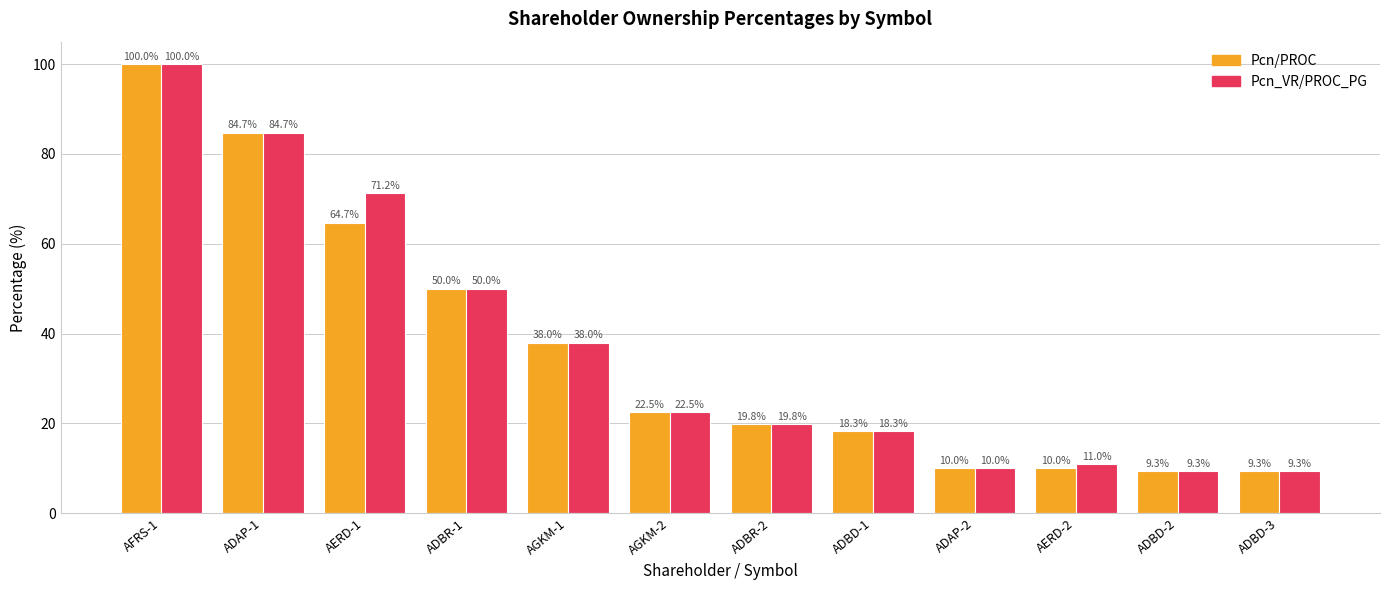

How many bars are there in each group?

2